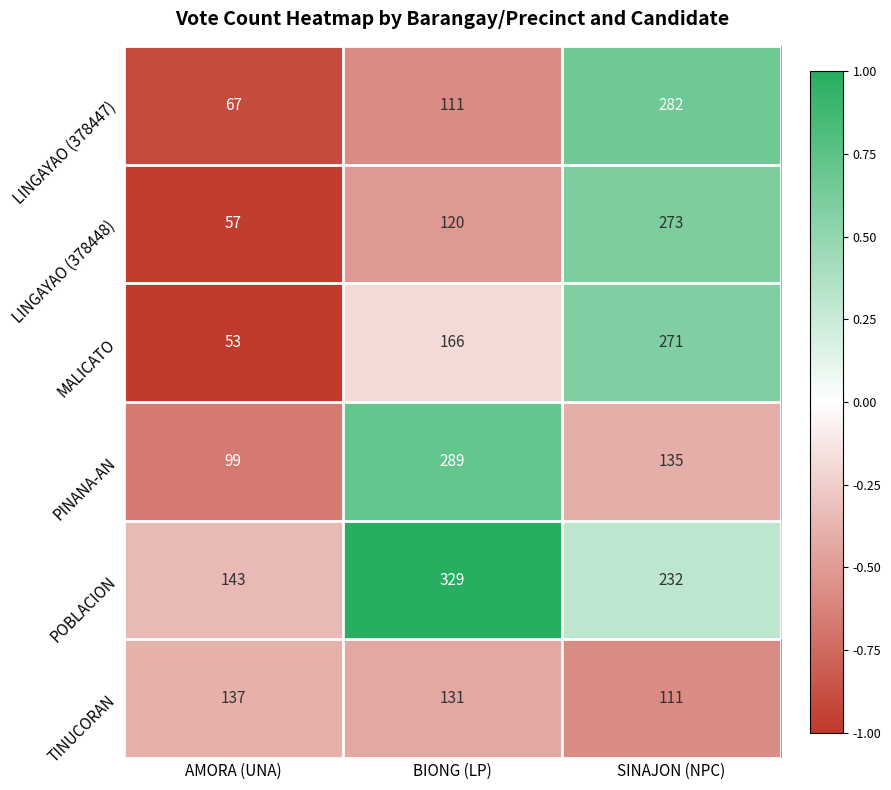

List the series in order of their peak value, highest first.

POBLACION, PINANA-AN, LINGAYAO (378447), LINGAYAO (378448), MALICATO, TINUCORAN